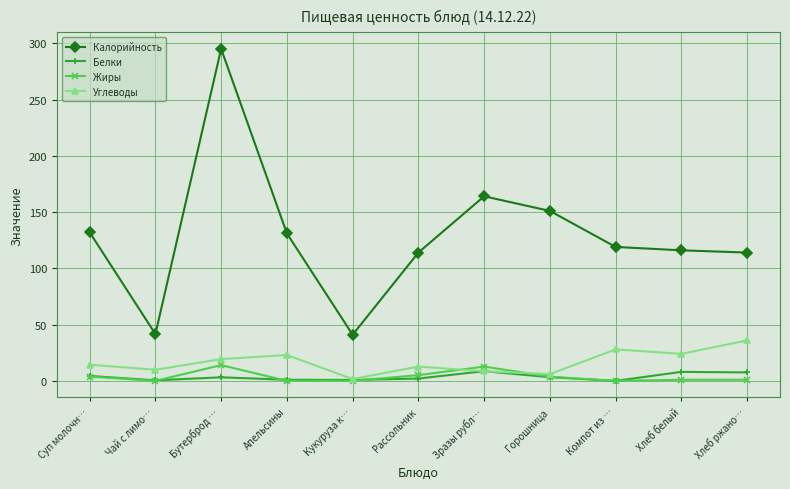

What is the average value of the Углеводы series?

16.7